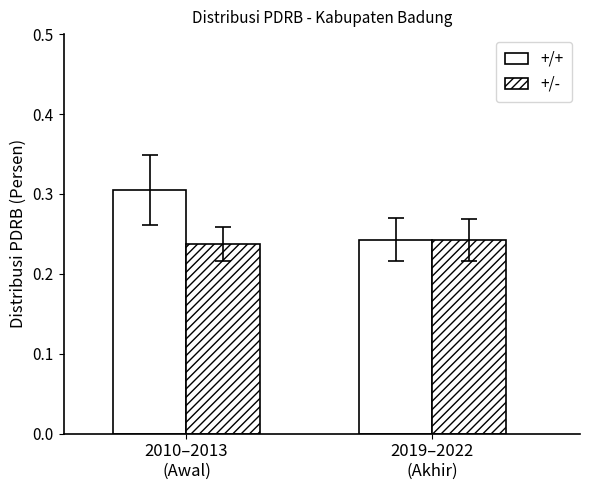

The +/+ series shows 0.1 at 2019–2022
(Akhir). True or false?

False